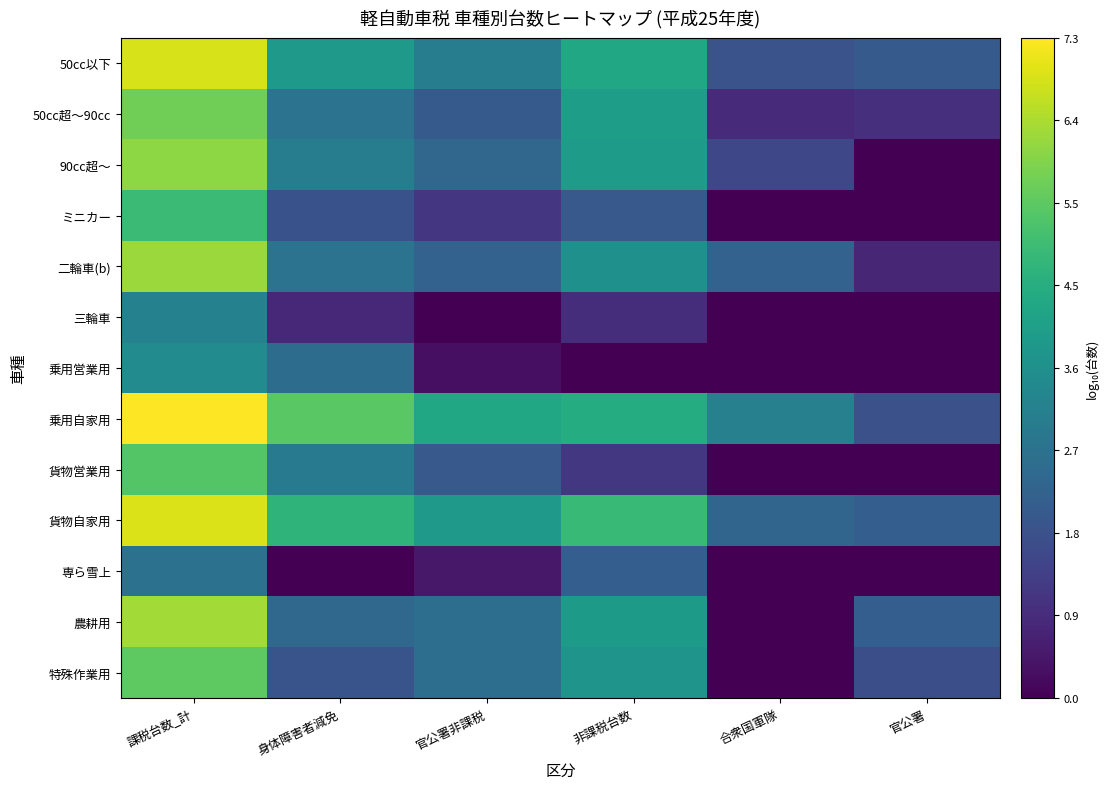

At which category does the chart reach its peak across all series?

課税台数_計